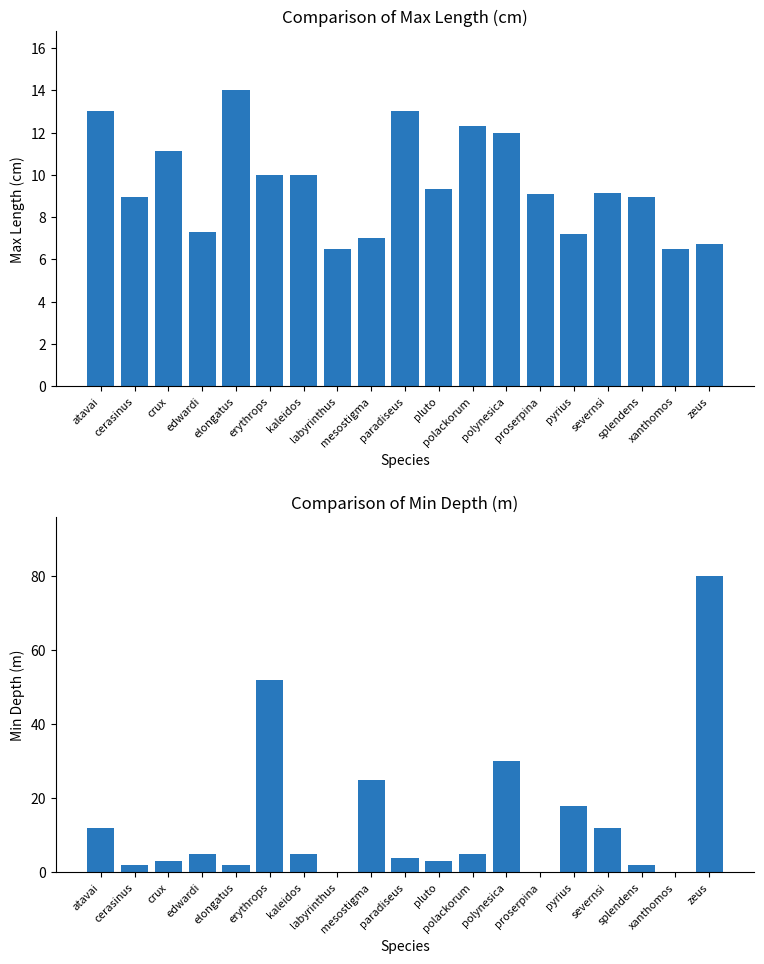

List the series in order of their overall mean, highest first.

Min Depth, Max length